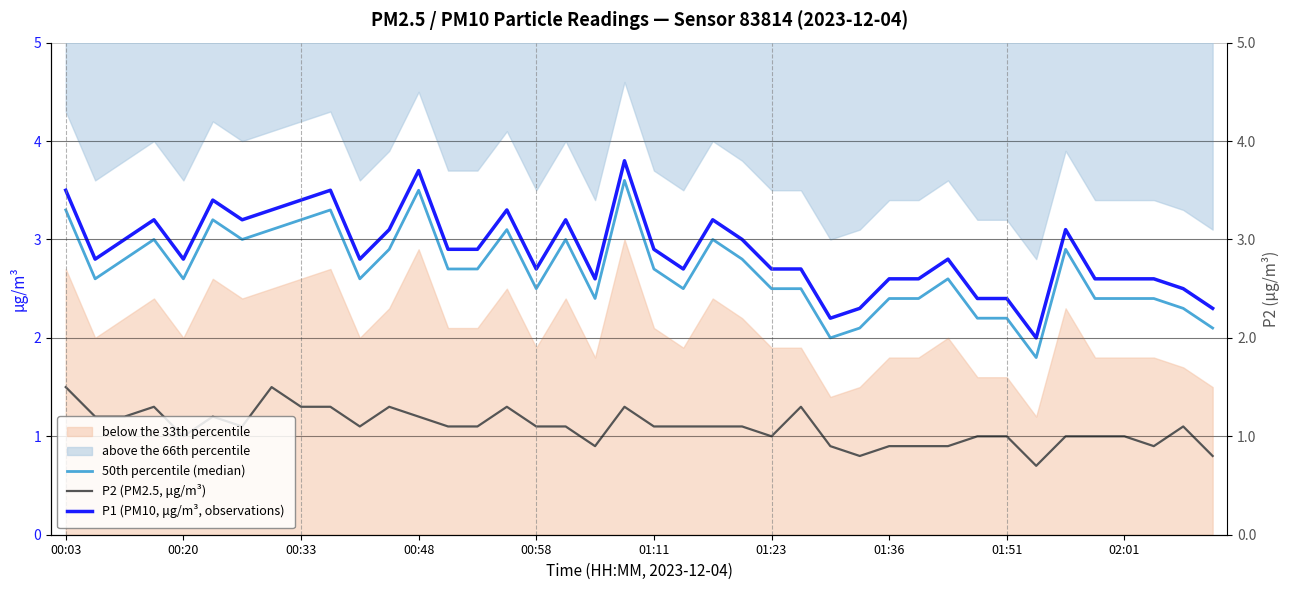

What is the difference between the highest and lowest values at 14?

1.8